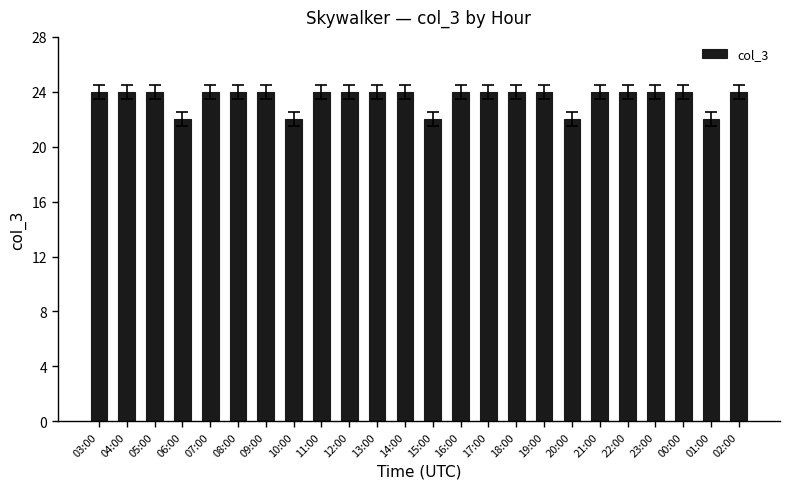

What is the ratio of the value at 20:00 to the value at 05:00?

0.9